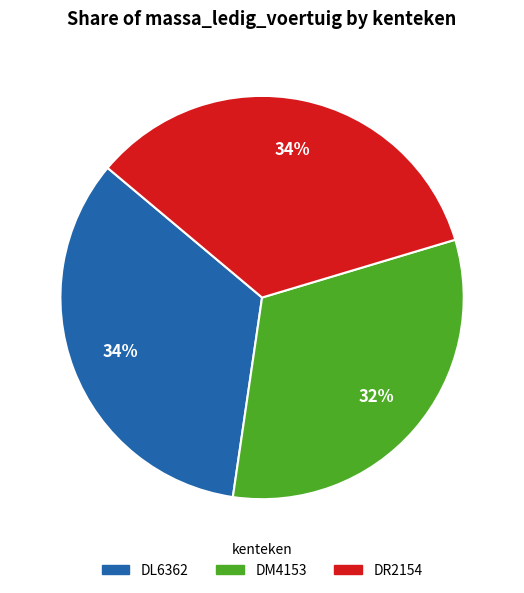

Combined, do DL6362 and DM4153 account for over 50%?

Yes